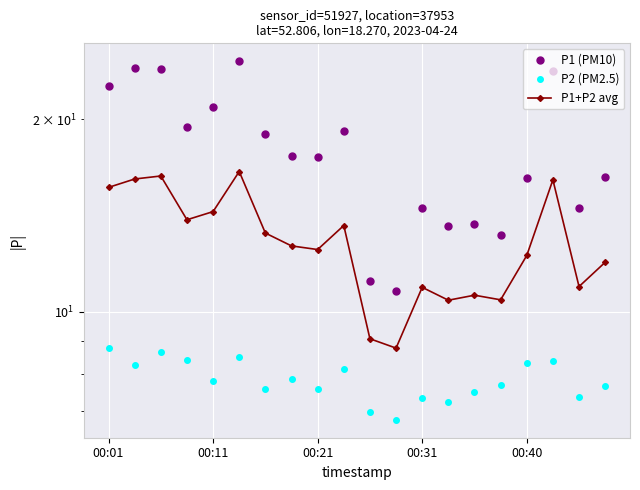

How many data points does each series have?

20